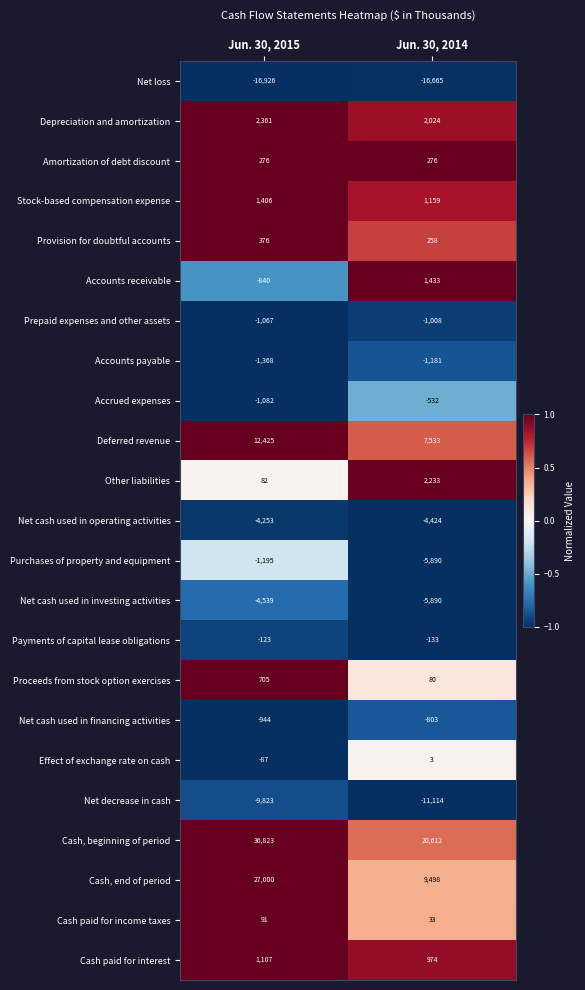

Which series changed the most between Jun. 30, 2015 and Jun. 30, 2014?

Cash, end of period